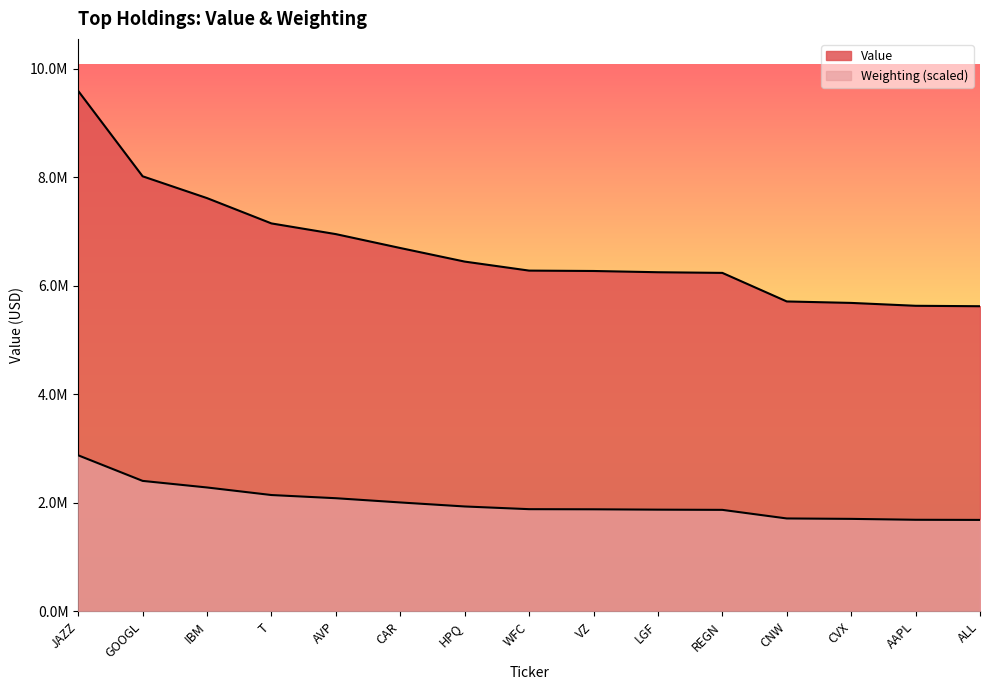

The value of Value at VZ is 1646205.6. True or false?

False